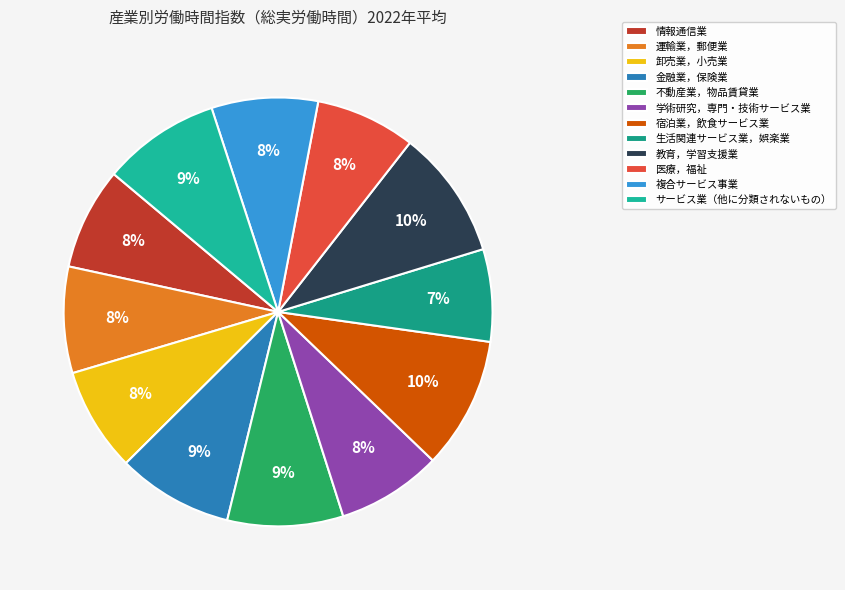

Which has a higher value, 複合サービス事業 or 学術研究，専門・技術サービス業?

複合サービス事業